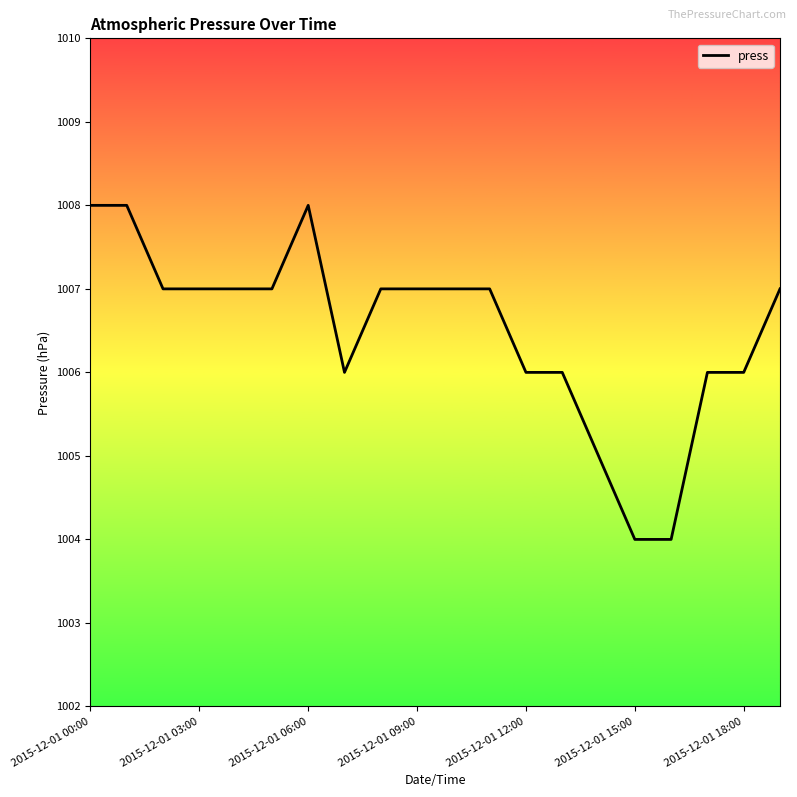

What is the difference between the maximum and minimum values?

4